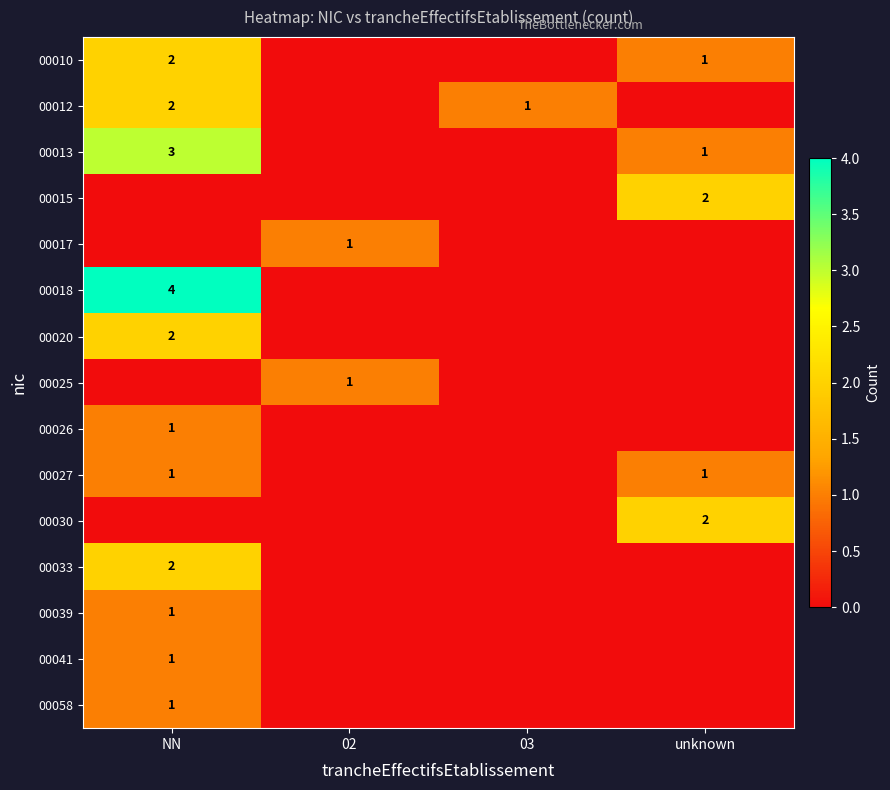

Which label corresponds to the largest value in the chart?

NN